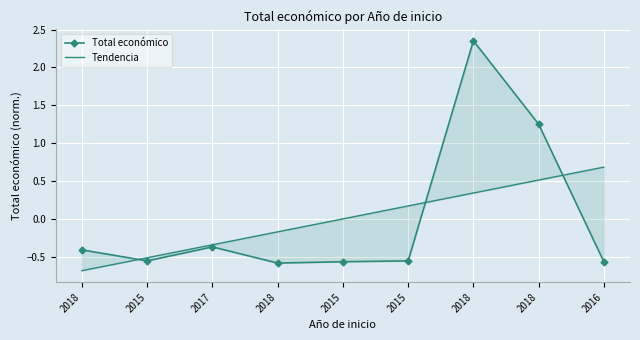

How many negative values are there?

7